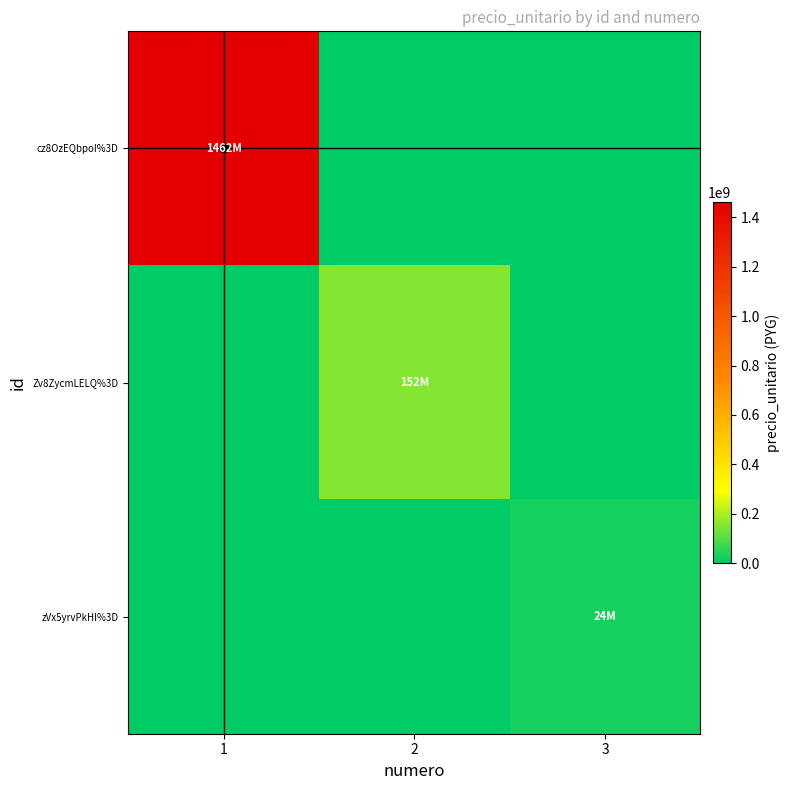

Rank the series by their maximum value, from lowest to highest.

zVx5yrvPkHI%3D, Zv8ZycmLELQ%3D, cz8OzEQbpoI%3D